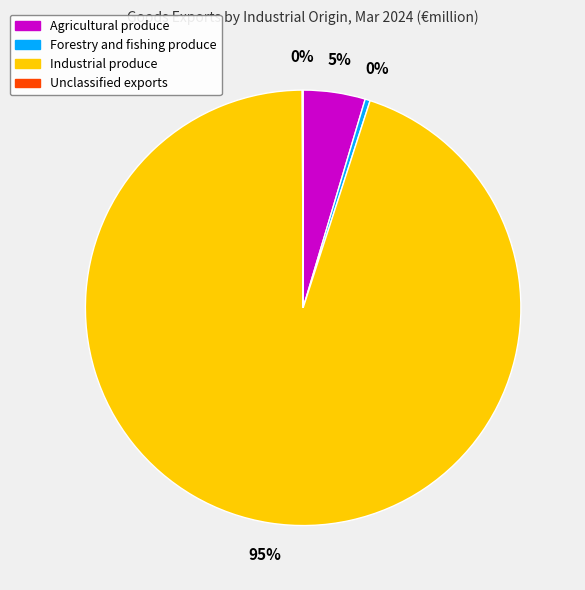

Does Forestry and fishing produce represent more than half of the total?

No